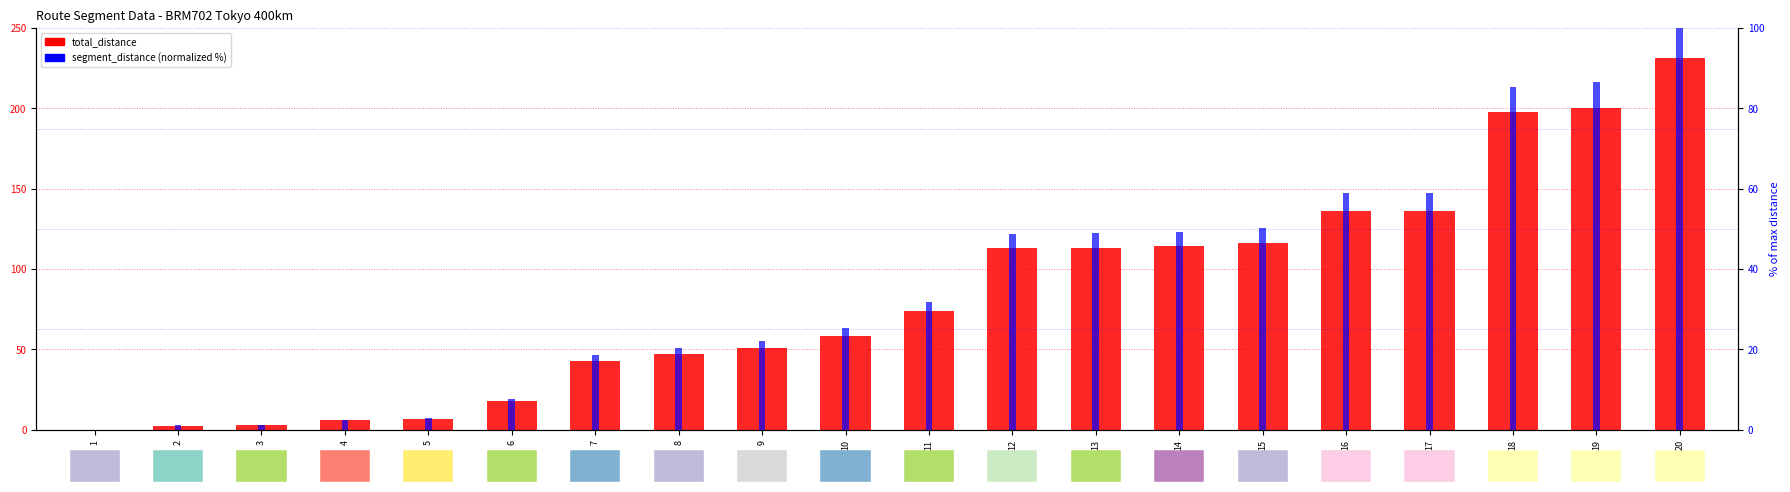

What is the value of the total_distance bar at the 10th from the left?

58.6